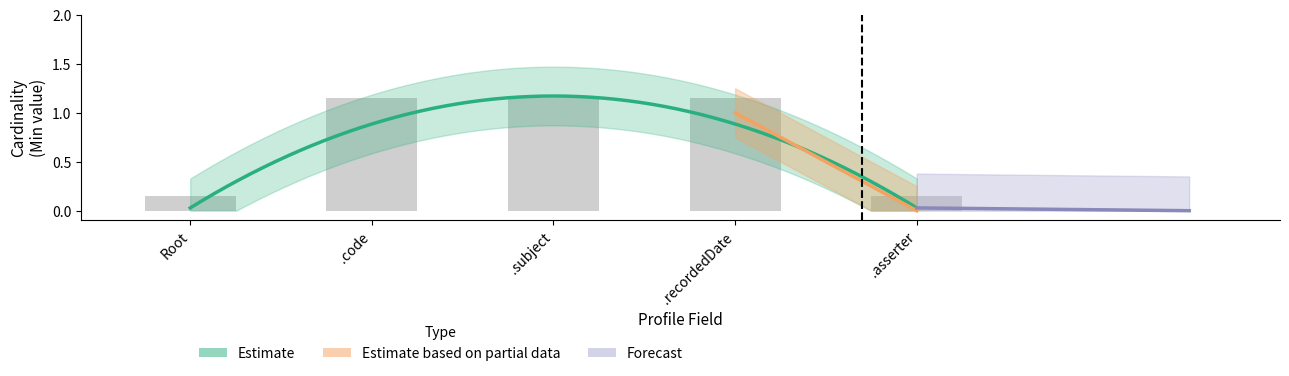

Count the values in the range 0 to 1.

2